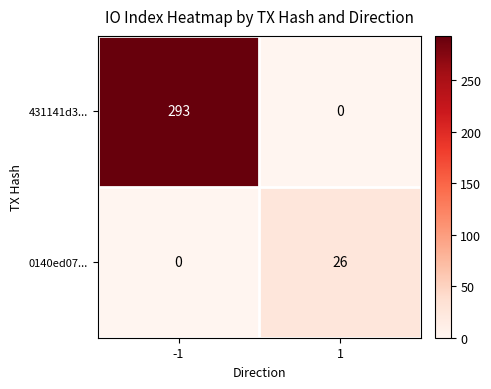

Rank the series by their maximum value, from highest to lowest.

431141d3..., 0140ed07...